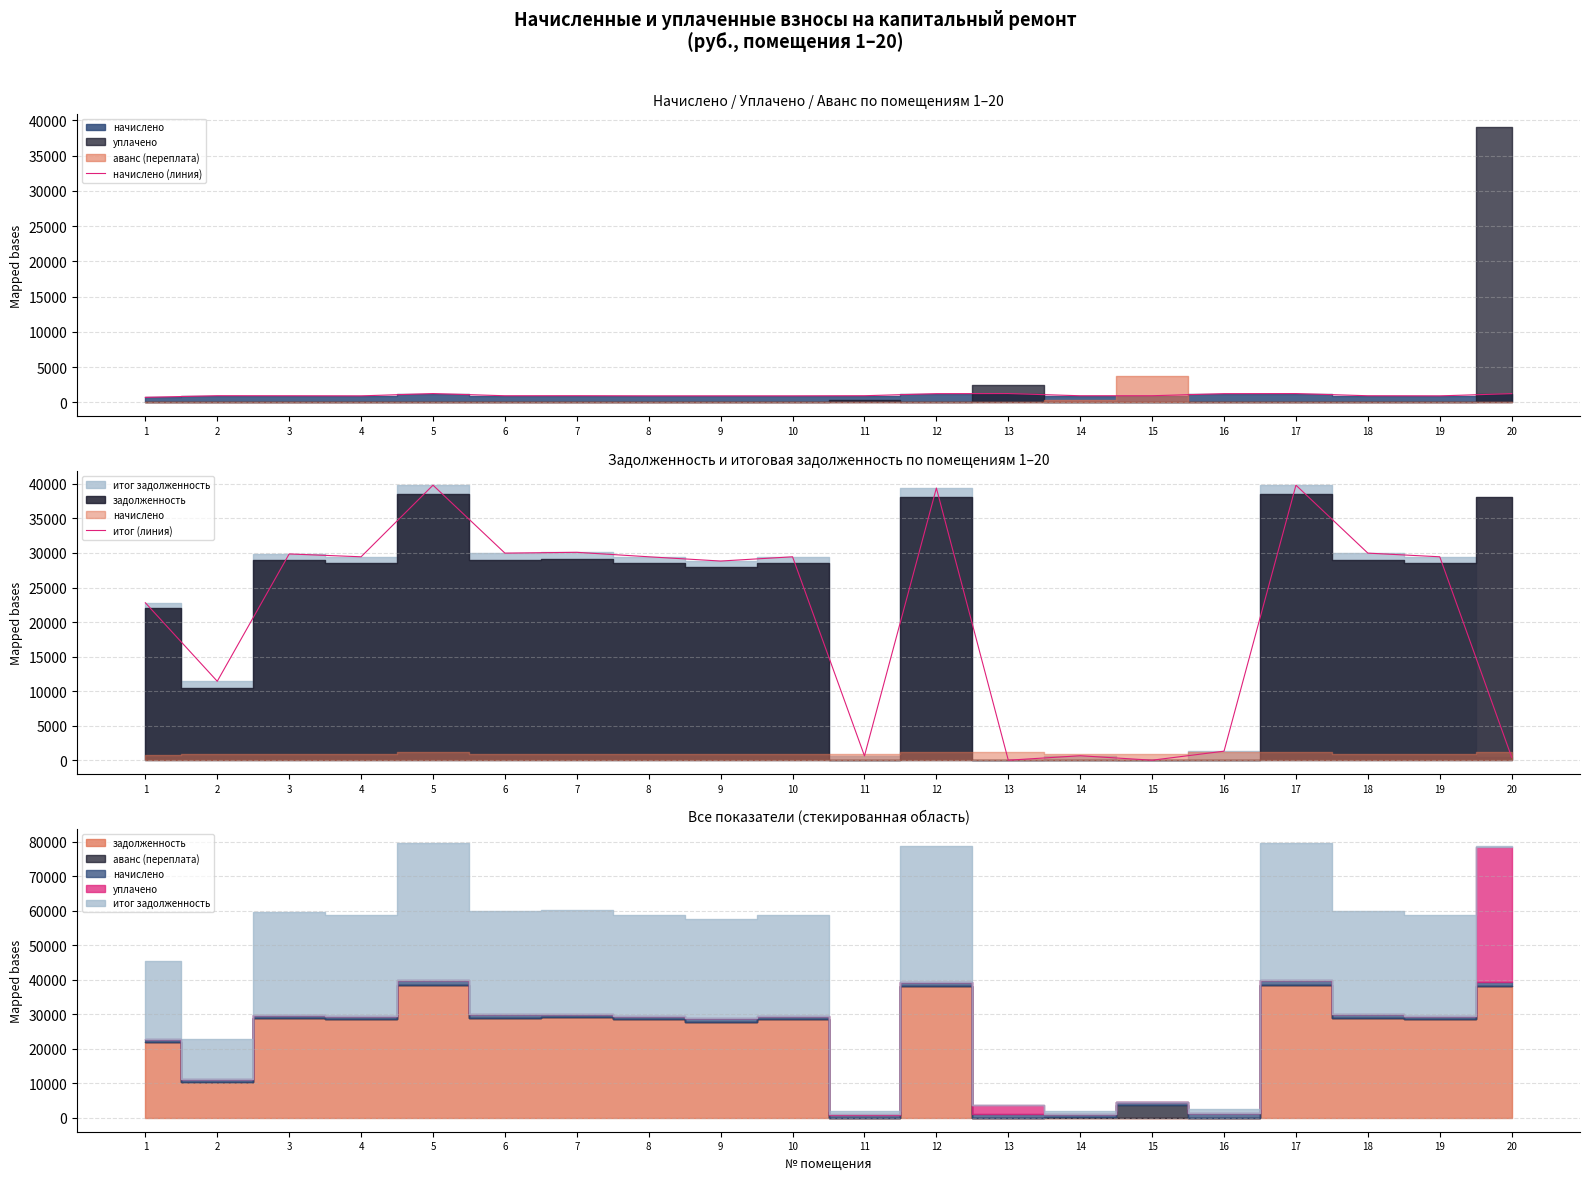

At which category does the chart reach its peak across all series?

5